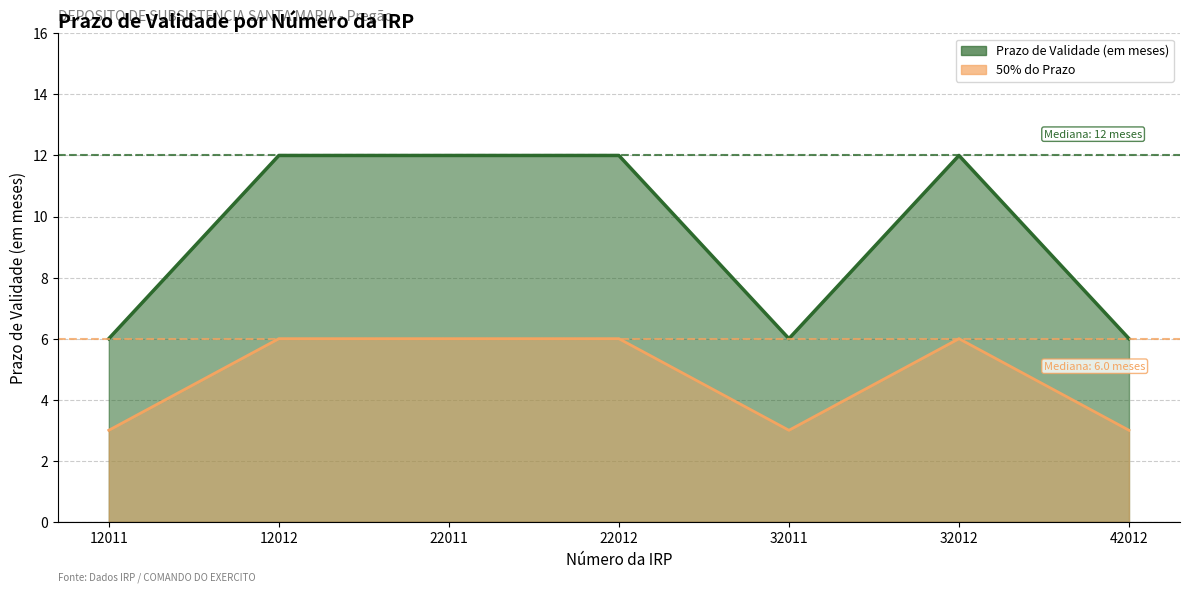

Which category has the highest value across all series?

12012